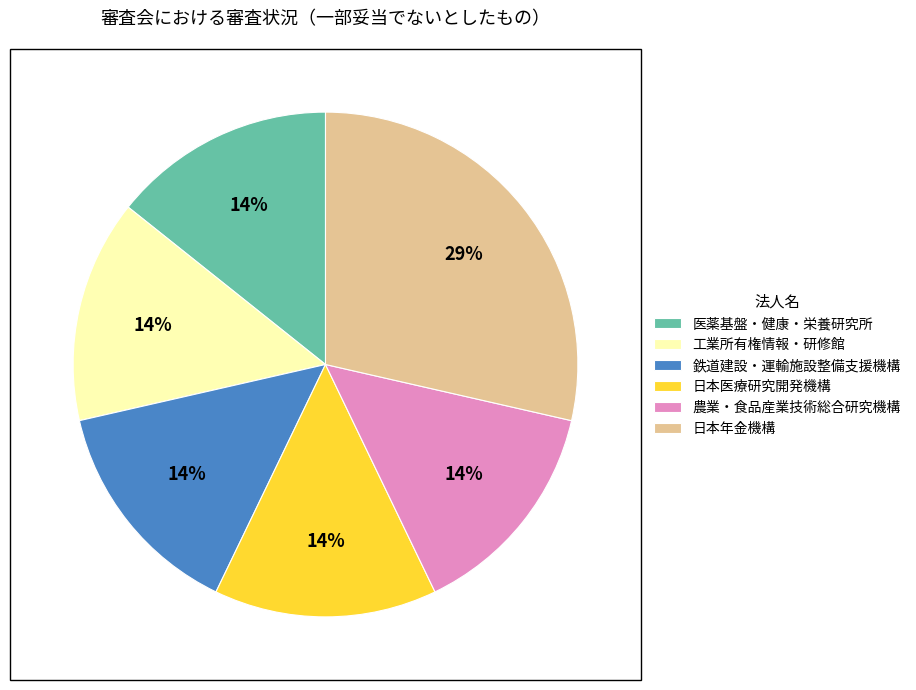

The 鉄道建設・運輸施設整備支援機構 slice represents 7% of the pie. True or false?

False